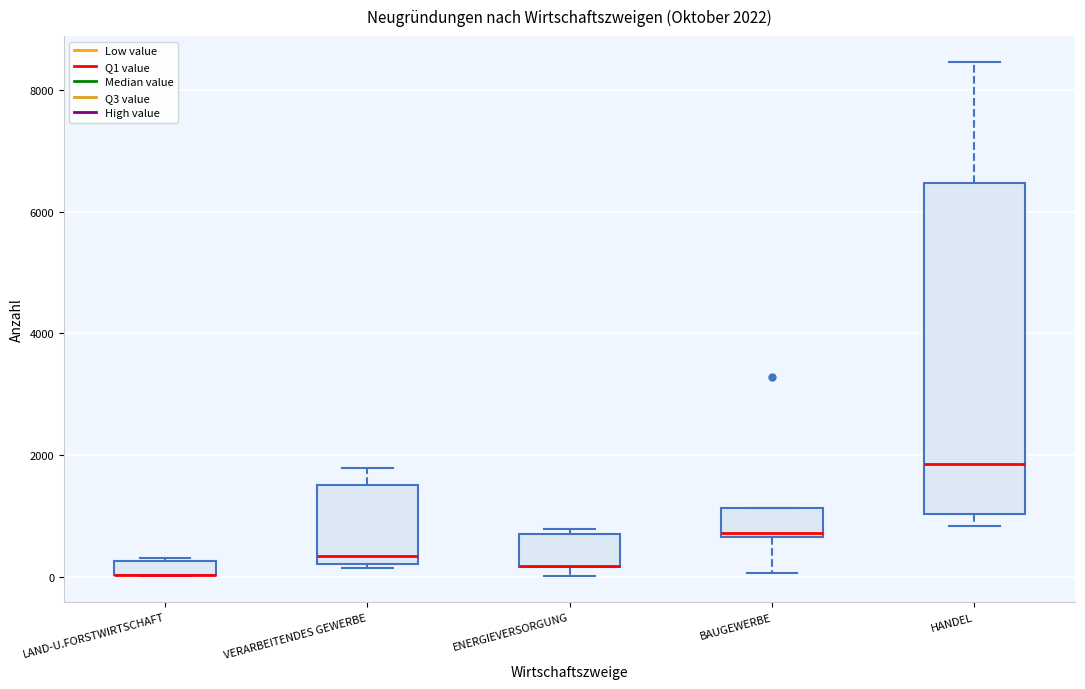

Which box is the tallest, from its lower edge to its upper edge?

HANDEL